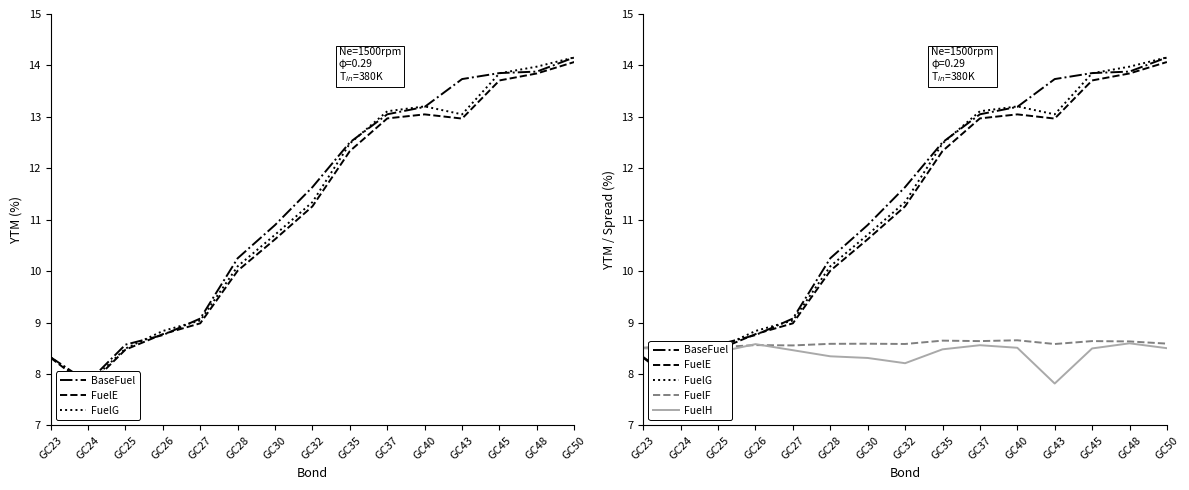

Reading left to right, what are all the values shown in this chart?

BaseFuel: 8.3	7.8	8.6	8.8	9.1	10.2	10.9	11.6	12.5	13.0	13.2	13.7	13.9	13.9	14.2
FuelE: 8.3	7.8	8.5	8.8	9.0	10.0	10.6	11.3	12.3	13.0	13.0	13.0	13.7	13.8	14.1
FuelG: 8.3	7.8	8.5	8.8	9.0	10.1	10.7	11.3	12.5	13.1	13.2	13.0	13.8	14.0	14.2
FuelF: 8.5	8.6	8.5	8.6	8.6	8.6	8.6	8.6	8.6	8.6	8.7	8.6	8.6	8.6	8.6
FuelH: 8.5	8.5	8.4	8.6	8.5	8.3	8.3	8.2	8.5	8.6	8.5	7.8	8.5	8.6	8.5